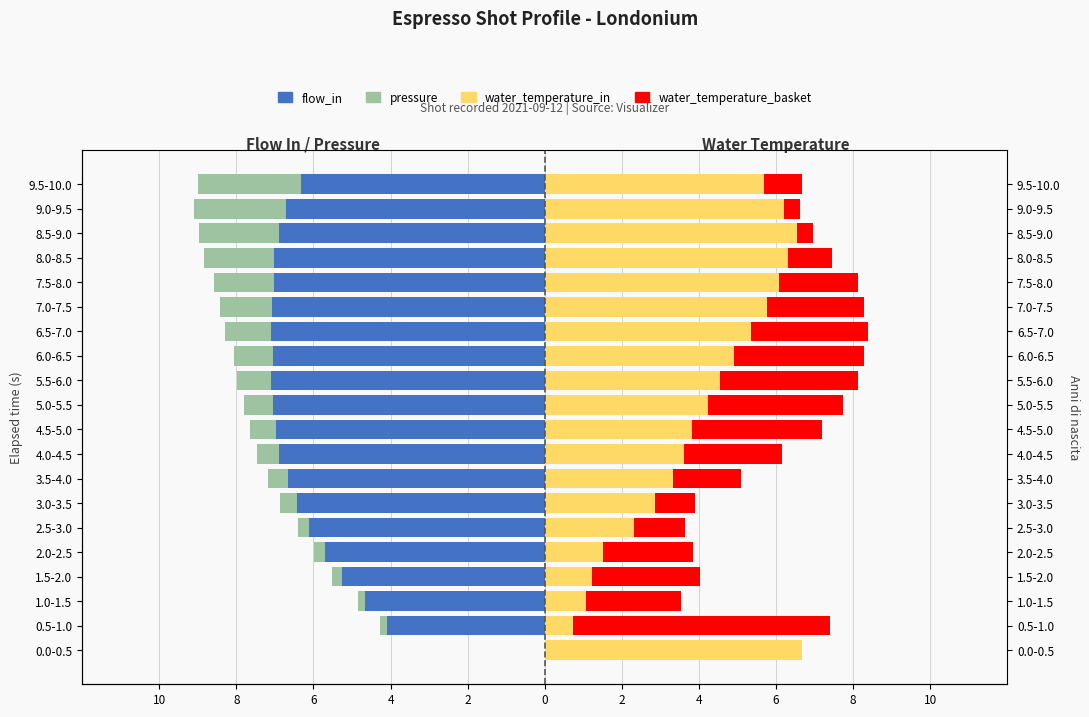

What is the smallest value displayed?

-7.1